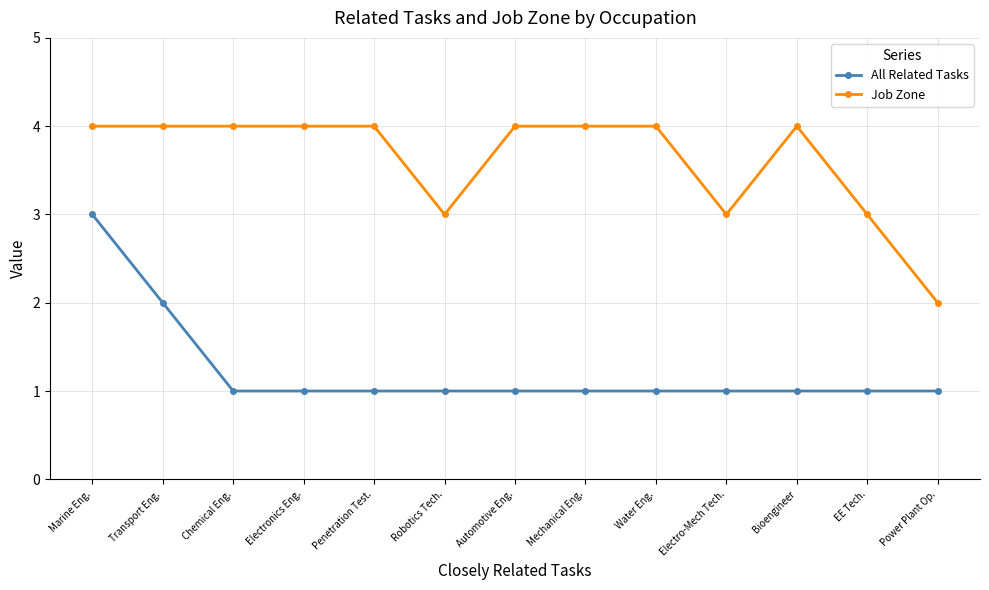

Is the value of All Related Tasks at Marine Eng. greater than the value of Job Zone at Mechanical Eng.?

No